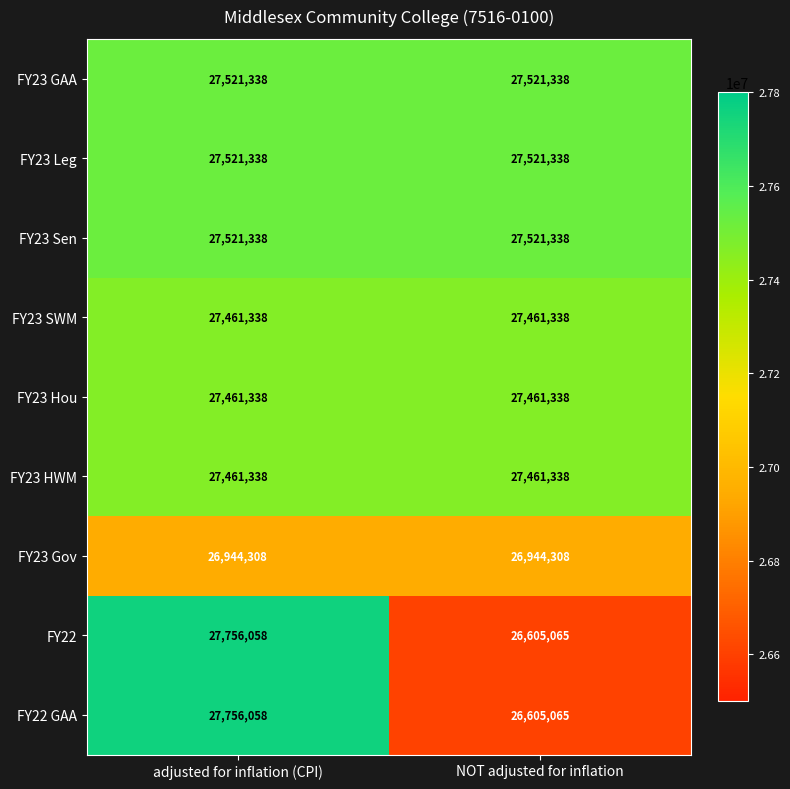

What is the minimum value shown in the chart?

26605065